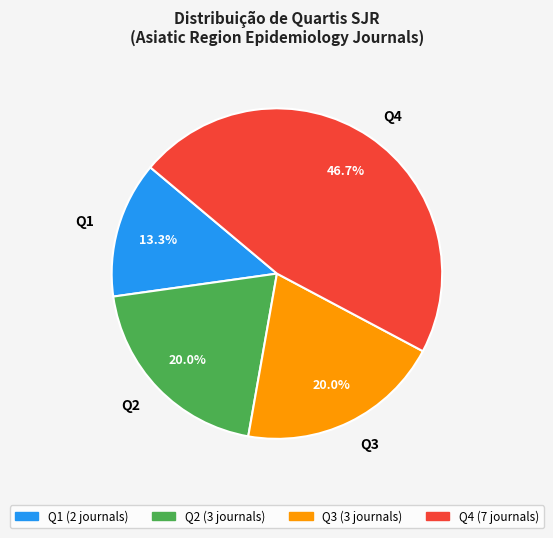

How many segments does this pie chart have?

4